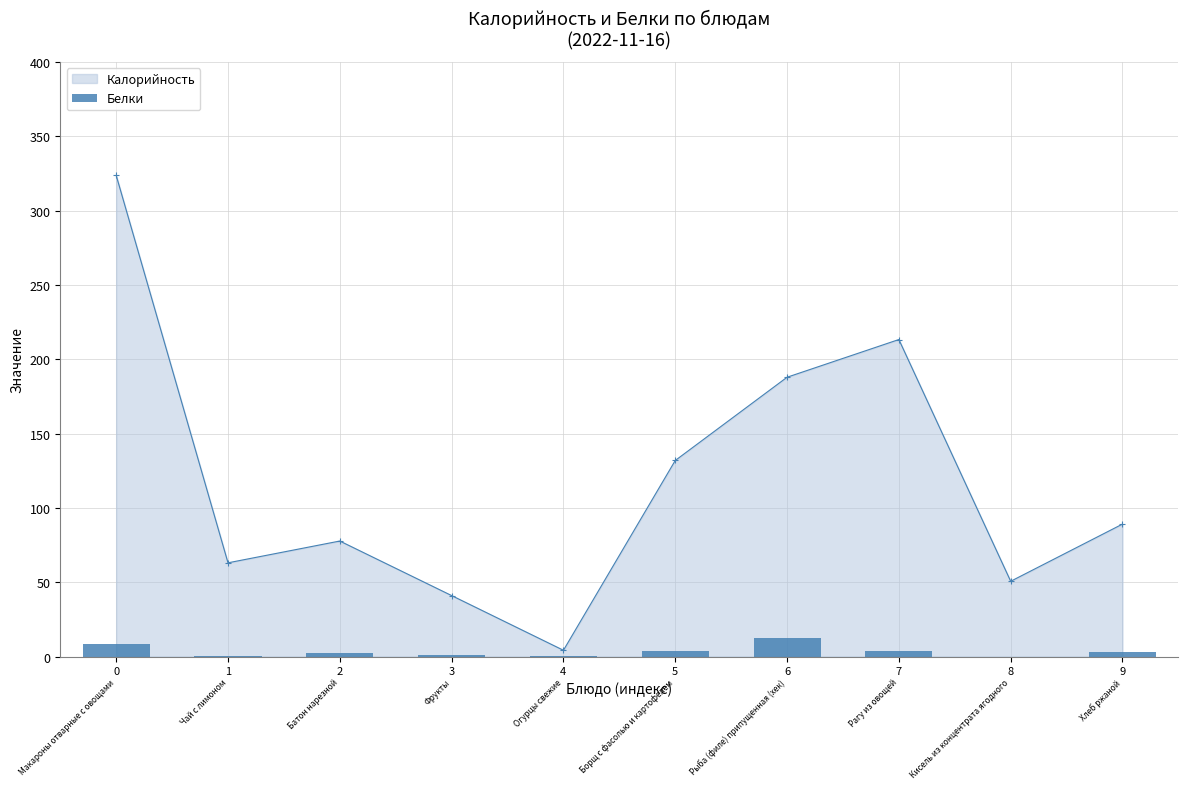

What is the change in value from 0 to 1?

-8.2